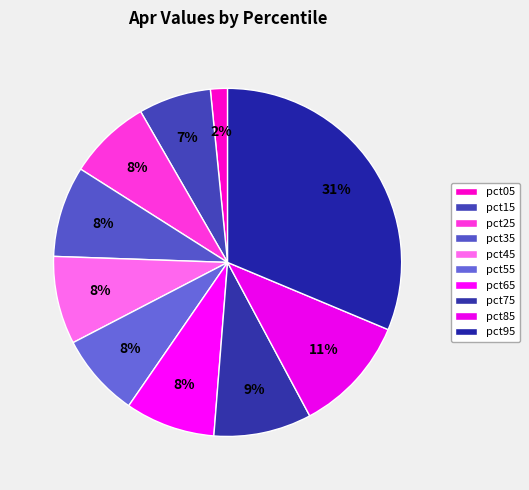

How much of the chart is everything except pct55?

92.2%